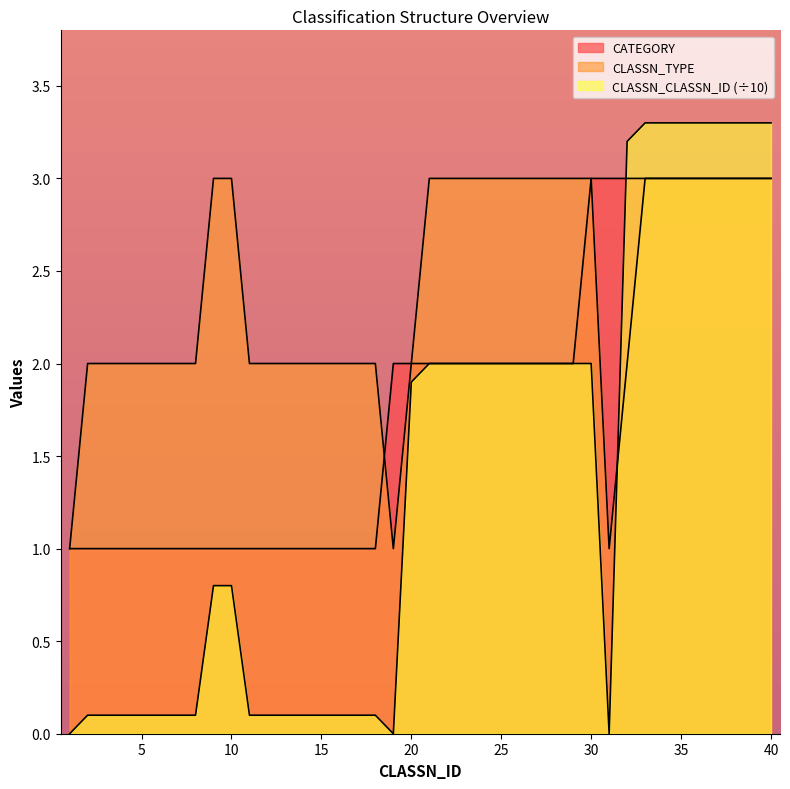

True or false: CATEGORY has more than 0 interior local peaks.

False